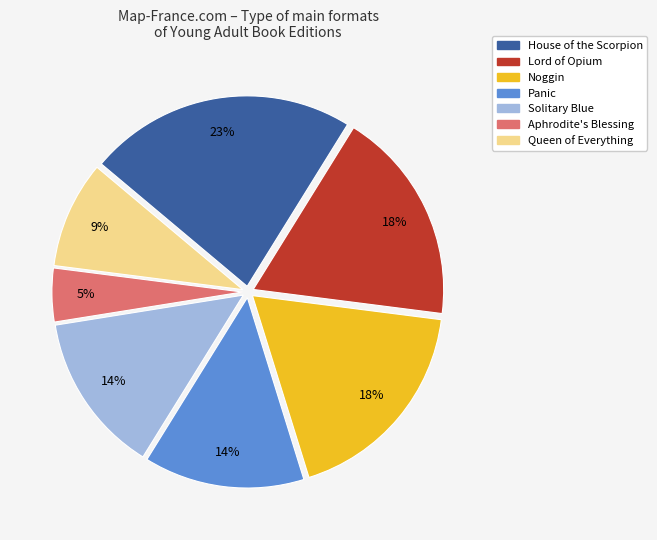

Is it true that Noggin is 29% of the pie?

False